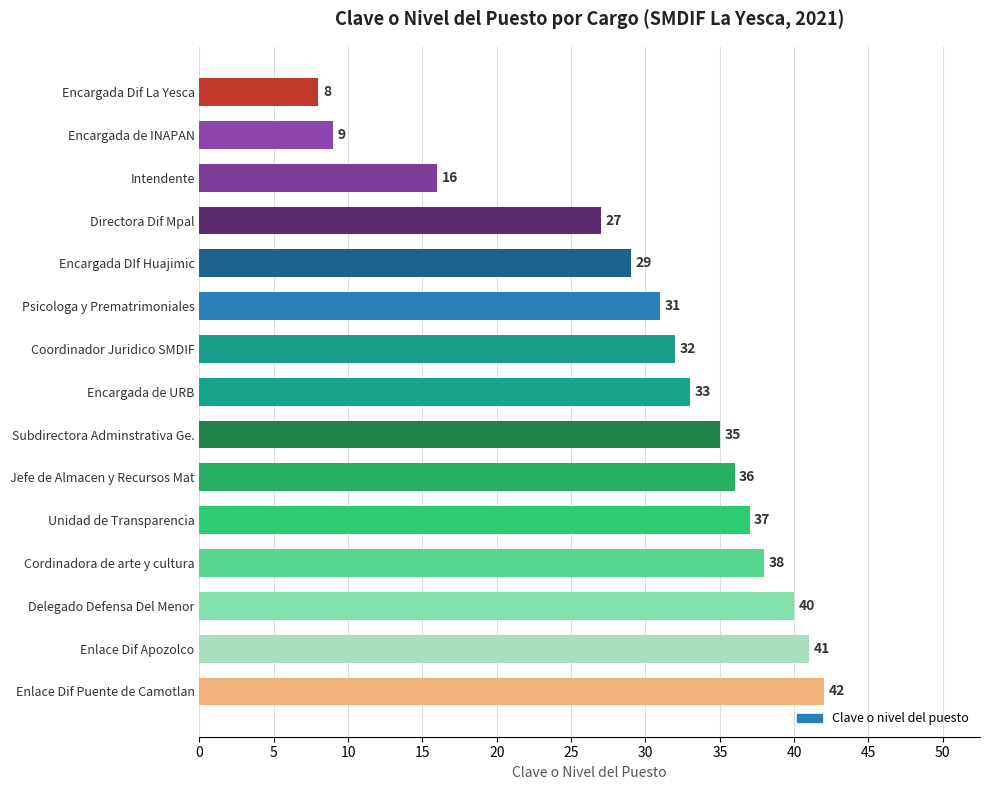

What is the label of the 10th bar from the bottom?

Psicologa y Prematrimoniales